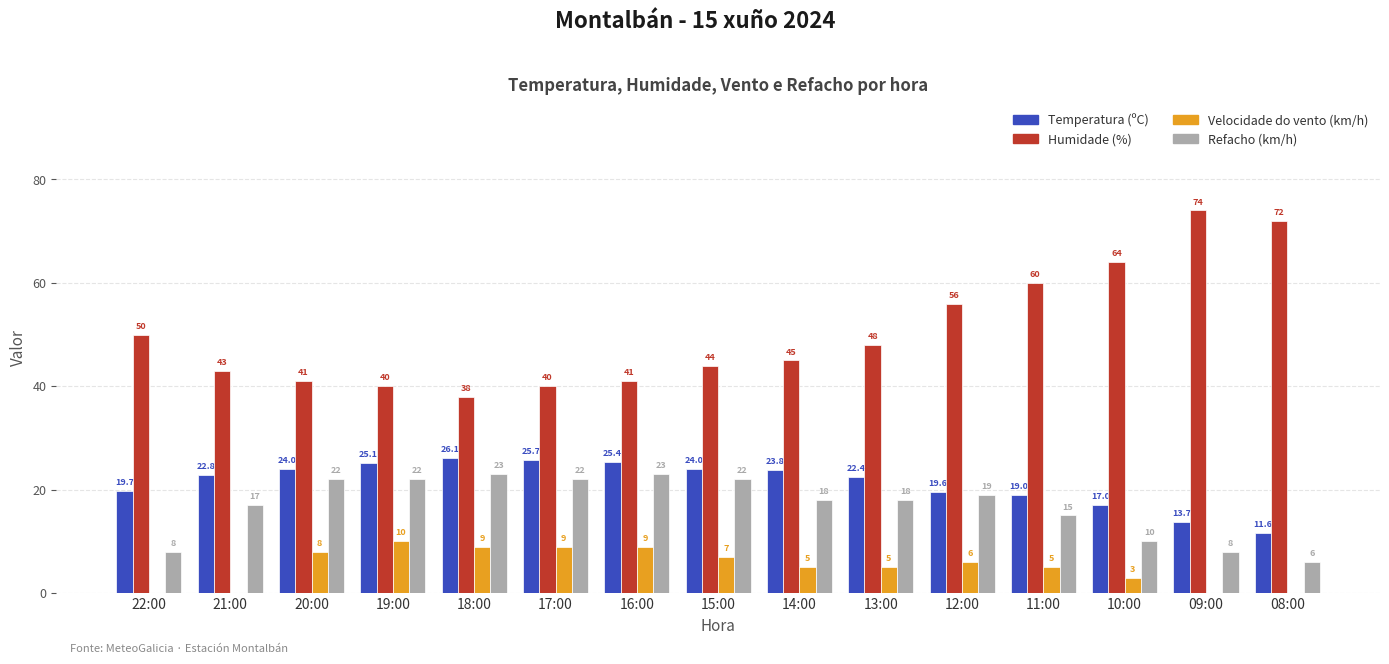

Does the chart contain stacked bars?

No